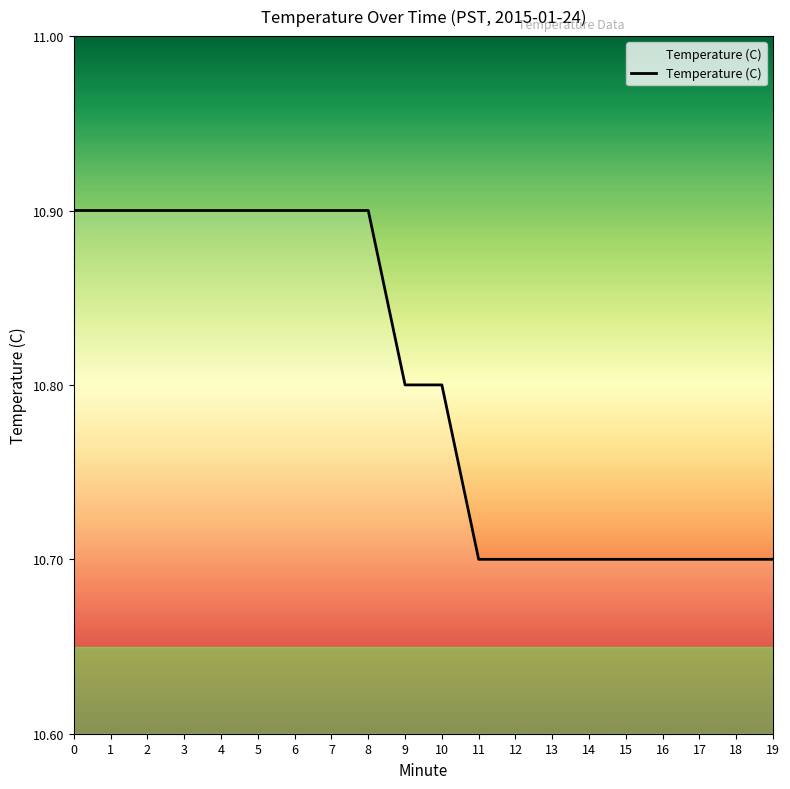

Reading left to right, what are all the values shown in this chart?

10.9	10.9	10.9	10.9	10.9	10.9	10.9	10.9	10.9	10.8	10.8	10.7	10.7	10.7	10.7	10.7	10.7	10.7	10.7	10.7